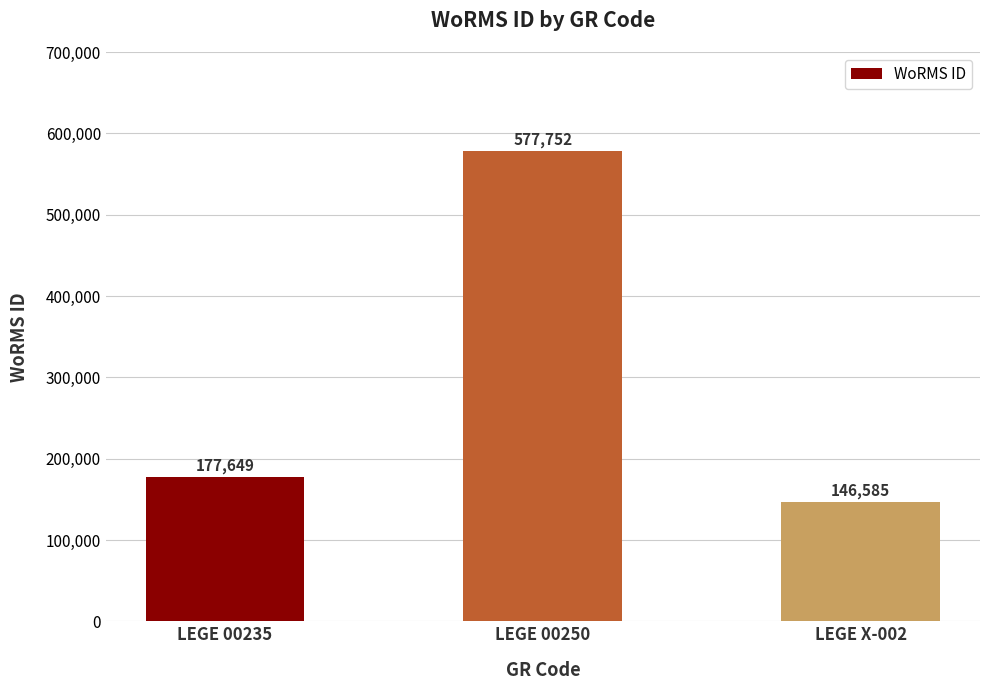

List the labels in order of value, smallest first.

LEGE X-002, LEGE 00235, LEGE 00250